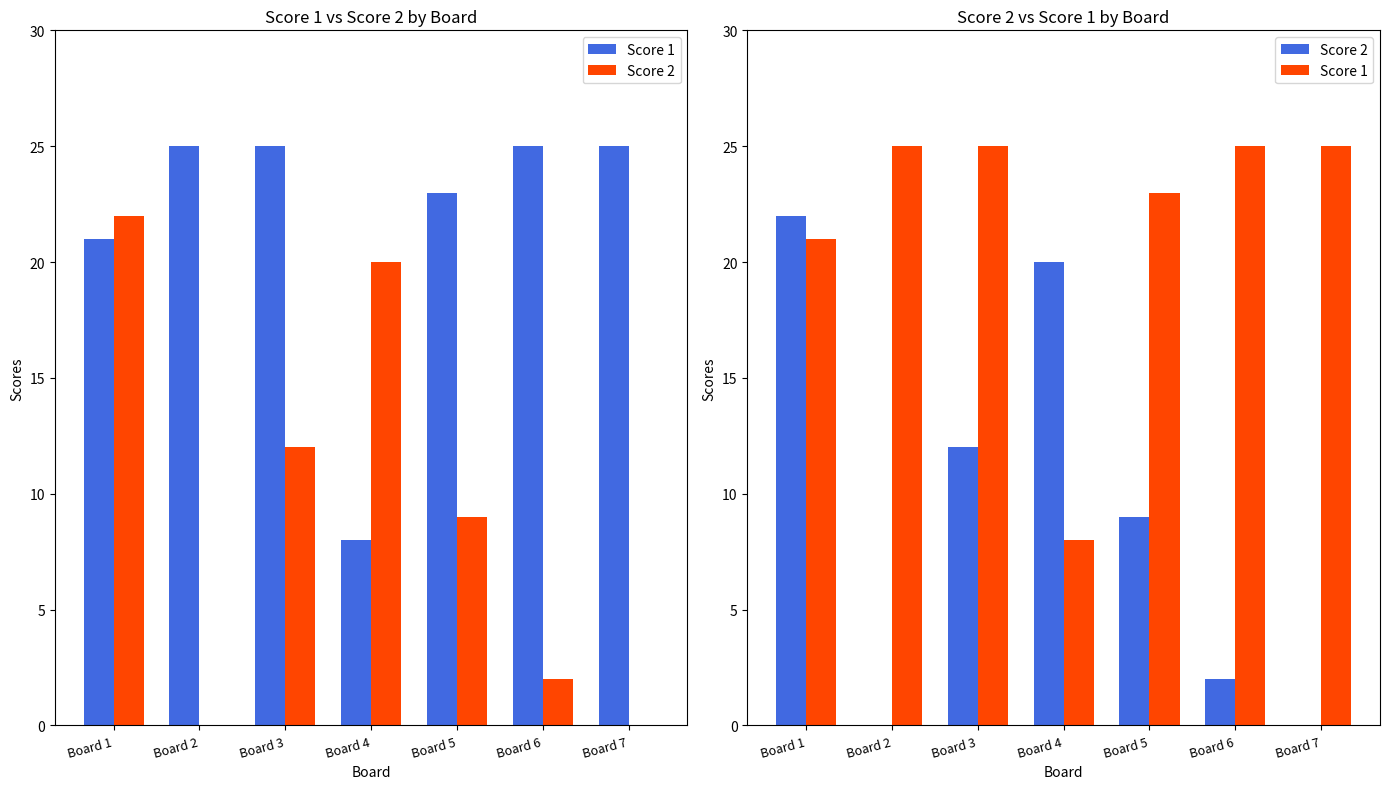

Which series has the largest range (max minus min)?

Score 2